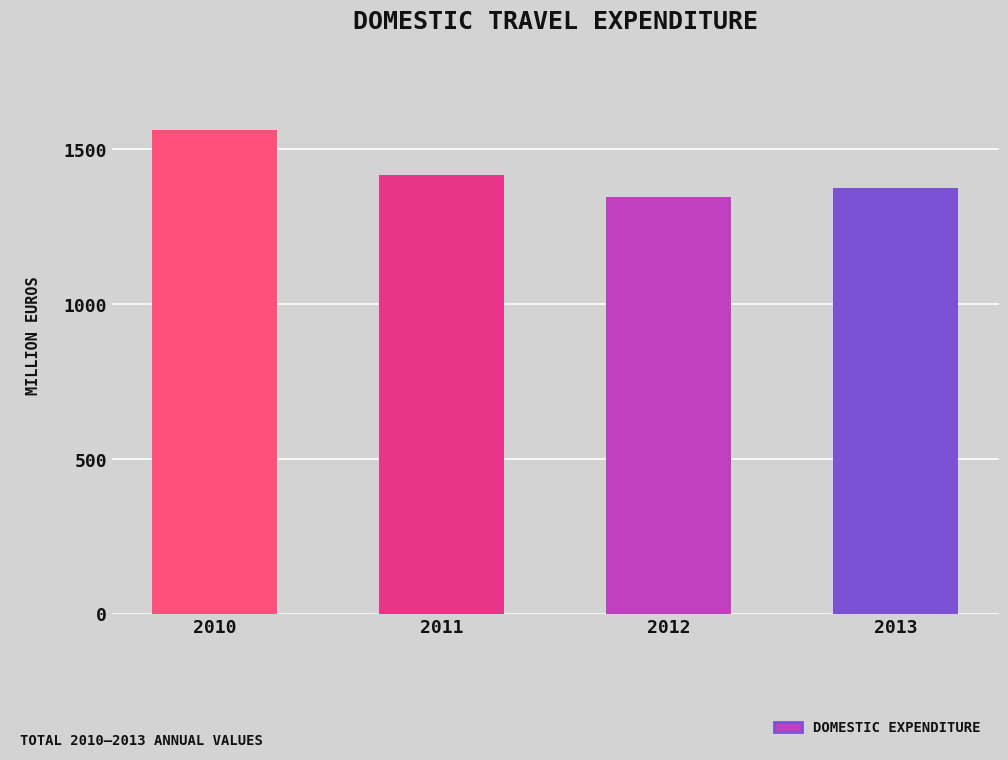

What is the smallest value displayed?

1345.4